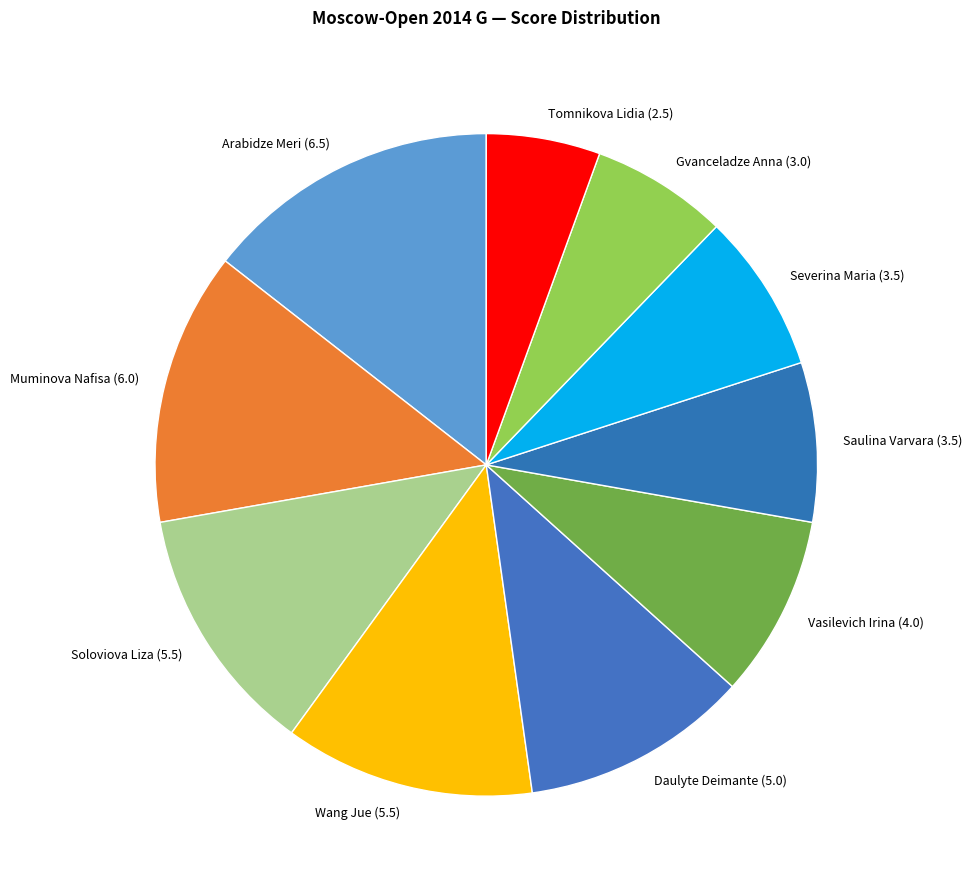

What is the largest slice in the pie chart?

Arabidze Meri (6.5)